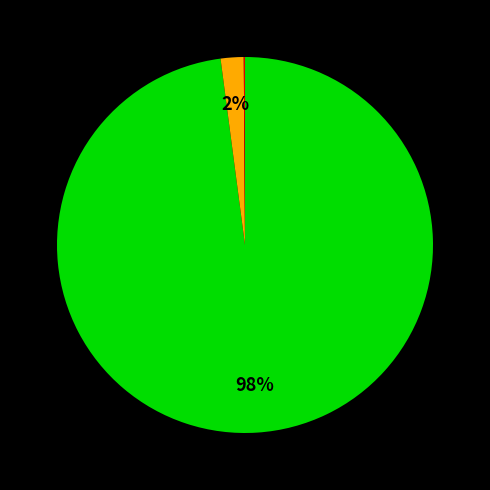

To the nearest percent, what is the average slice percentage?

33%